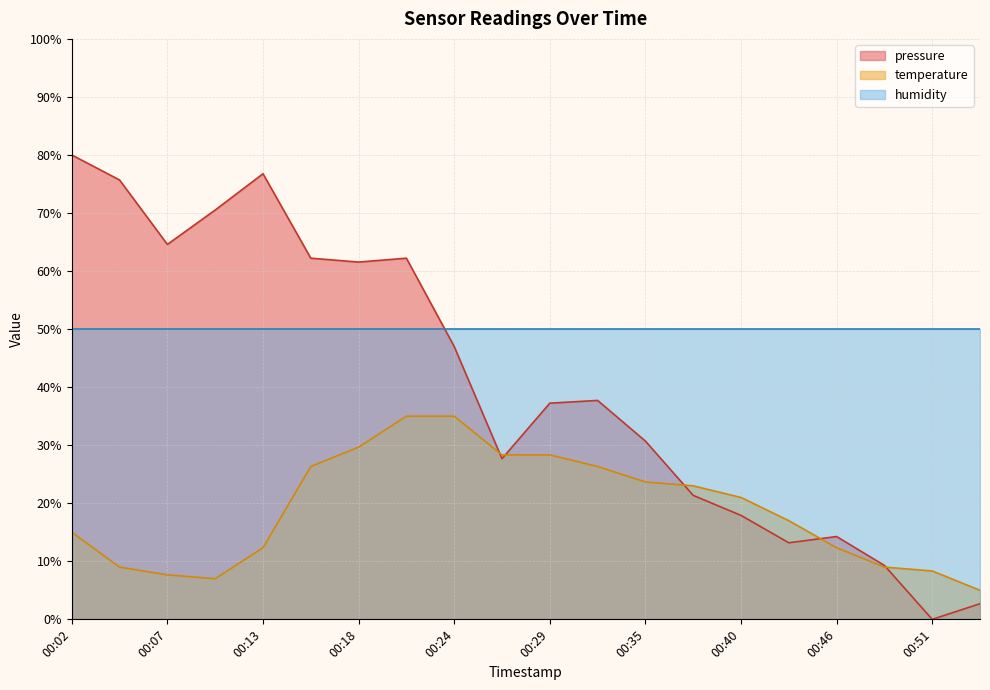

Where is temperature nearest to the value 20?

00:40